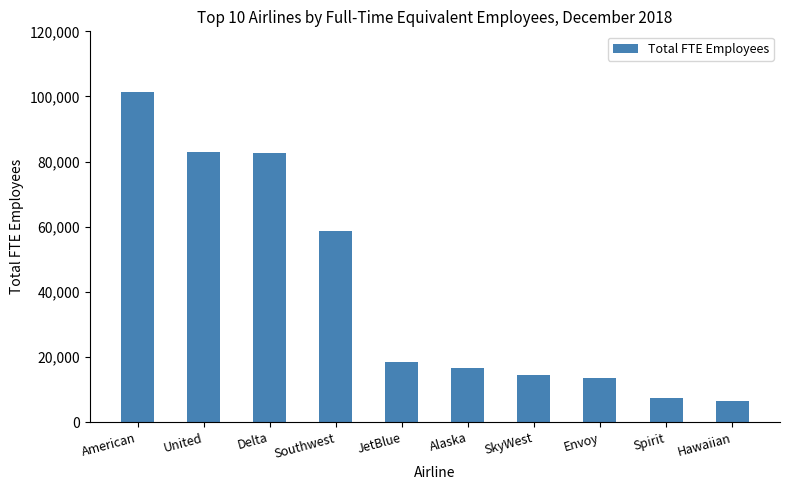

The value at United is 82953. True or false?

True